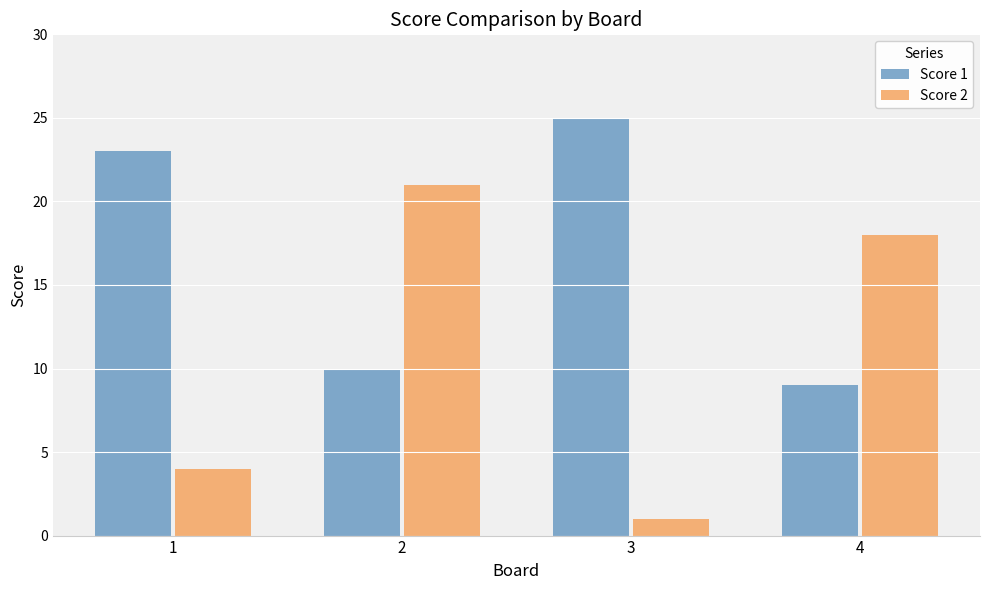

What is the spread (max minus min) of values at 4?

9